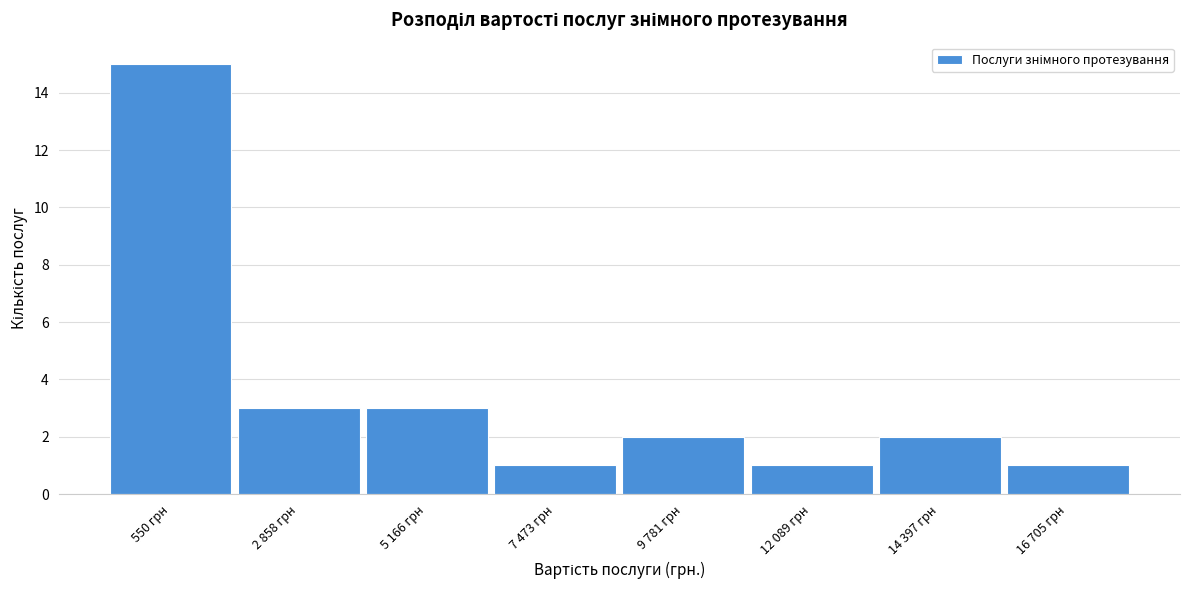

Reading left to right, transcribe all the data shown in this chart.

15	3	3	1	2	1	2	1